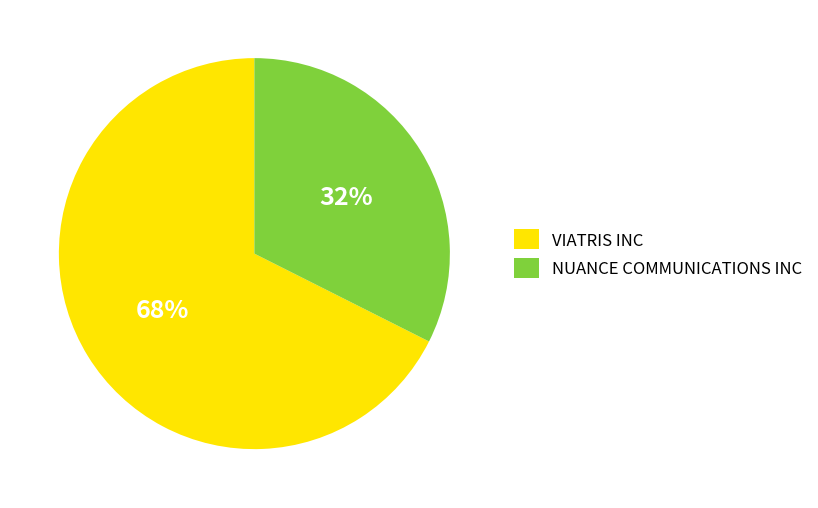

Is the sum of NUANCE COMMUNICATIONS INC and VIATRIS INC greater than half?

Yes